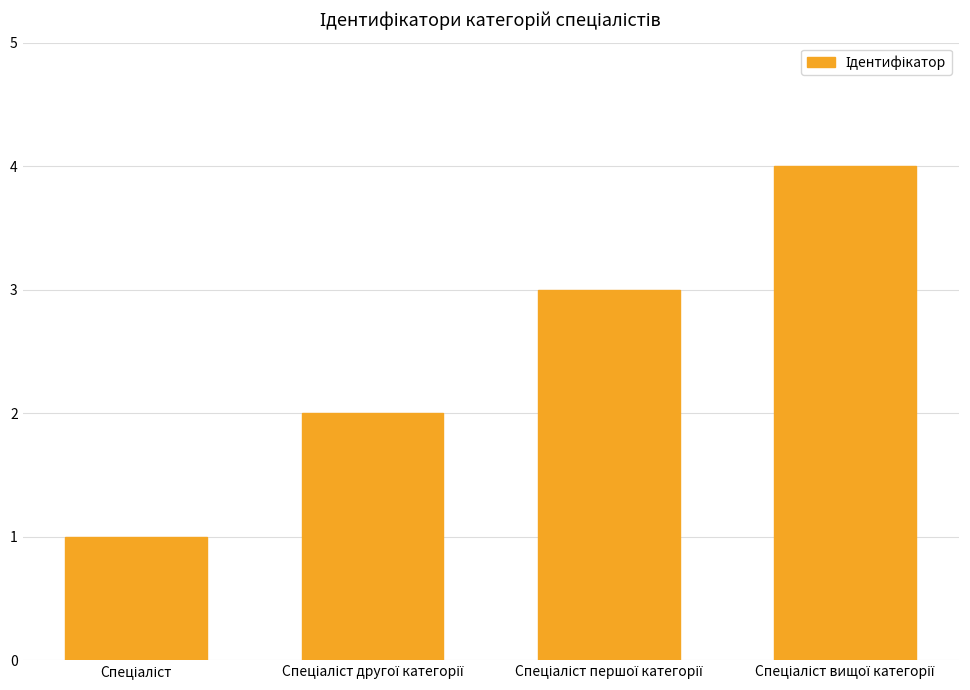

What is the difference between the maximum and minimum values?

3